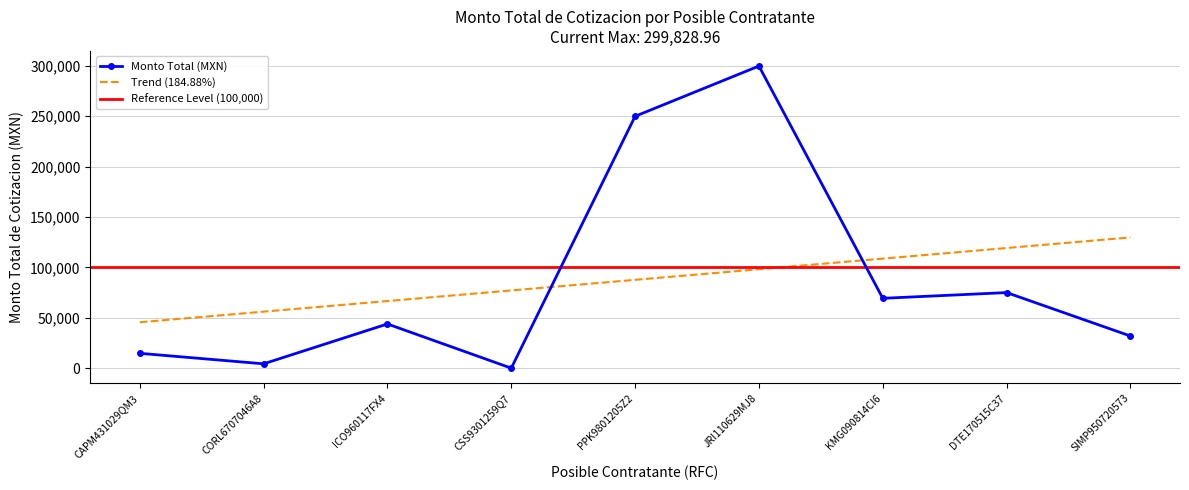

The value of Monto Total (MXN) at SIMP950720573 is 31876.8. True or false?

True